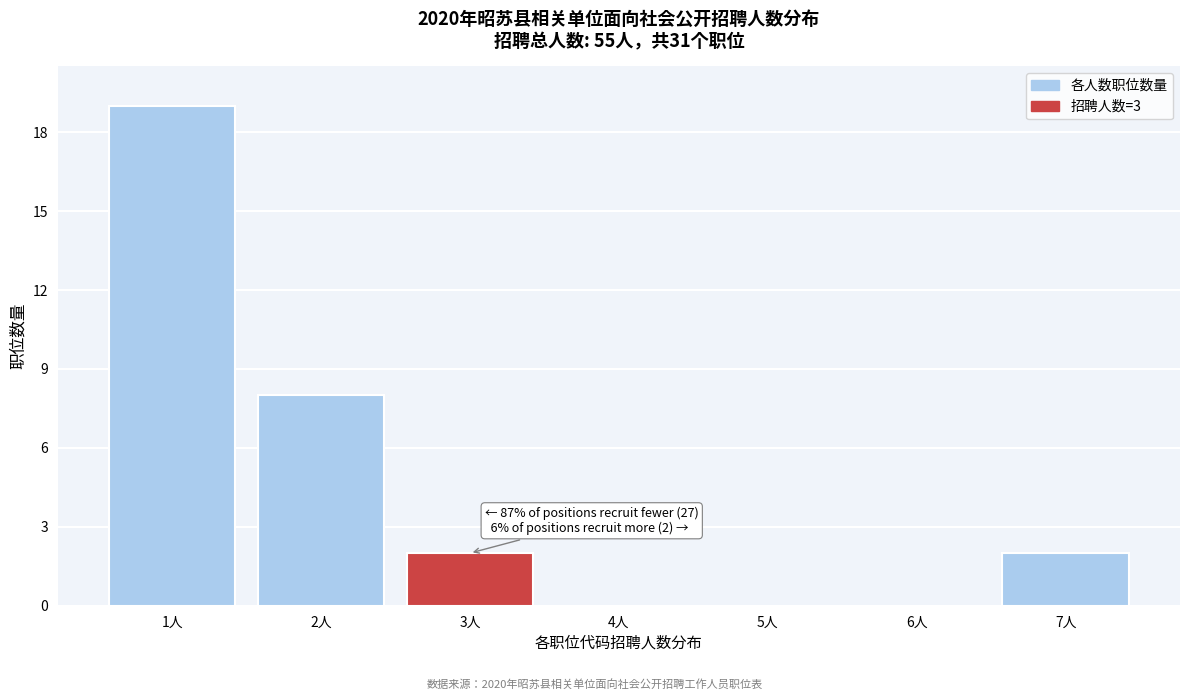

Reading left to right, transcribe all the data shown in this chart.

1人=19	2人=8	3人=2	4人=0	5人=0	6人=0	7人=2